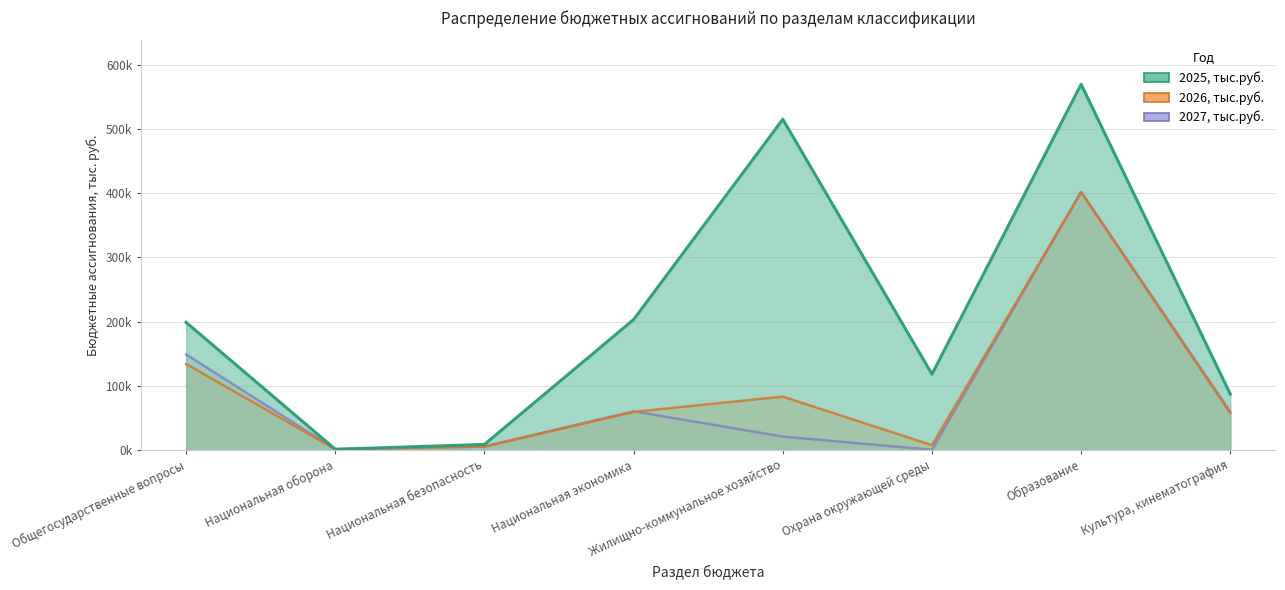

True or false: 2025, тыс.руб. has more than 1 points higher than both neighbors.

True